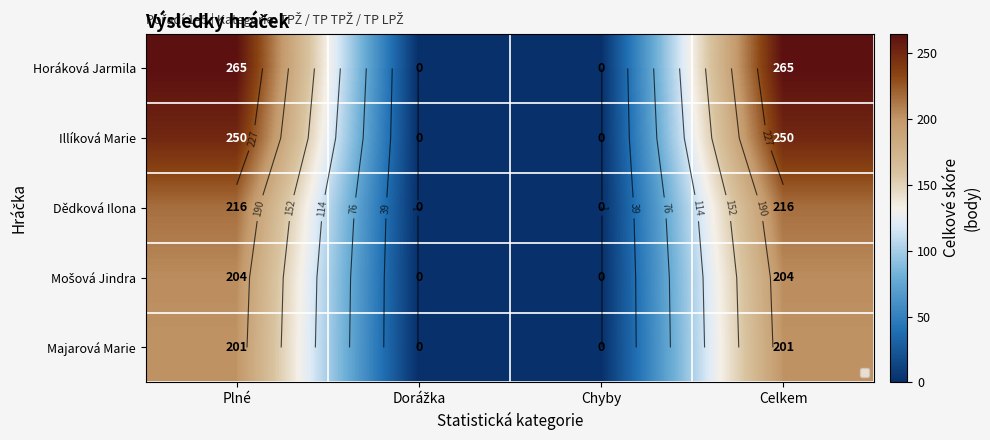

Which series has the largest total across all categories?

Horáková Jarmila